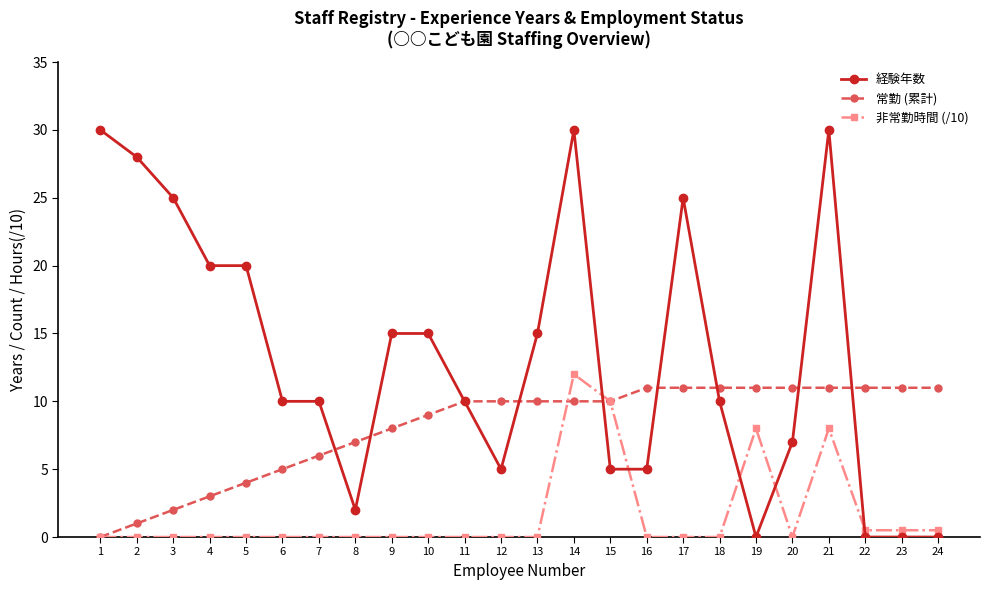

Is it true that 非常勤時間 (/10) equals 4.1 at 19?

False